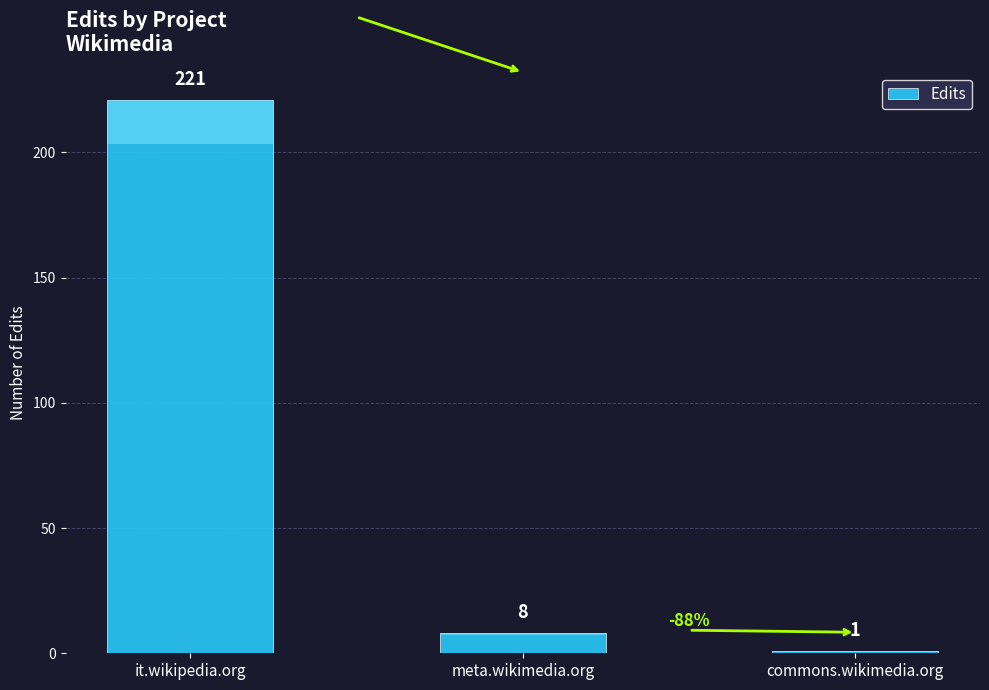

How many values are below 8?

1